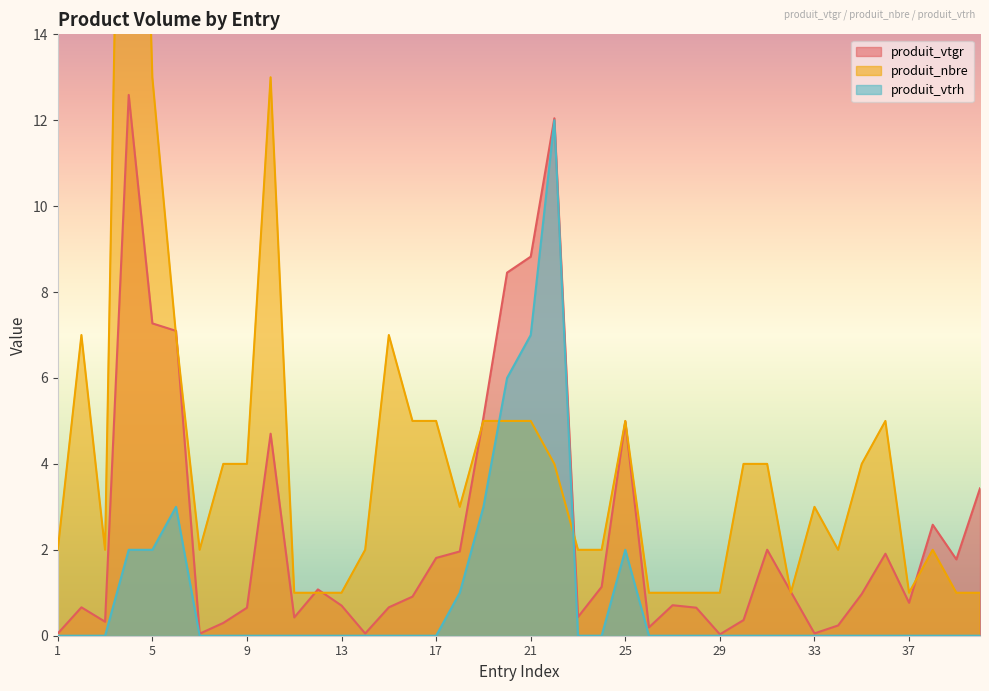

True or false: produit_nbre has a value of 0.5 at 31.

False